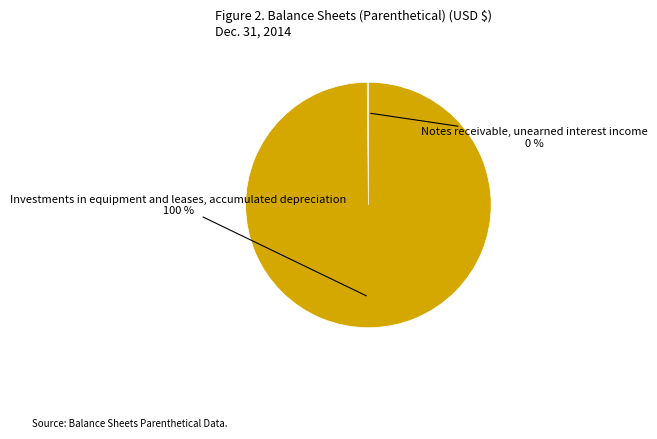

To the nearest percent, what is the difference between the largest and smallest slice percentages?

100%